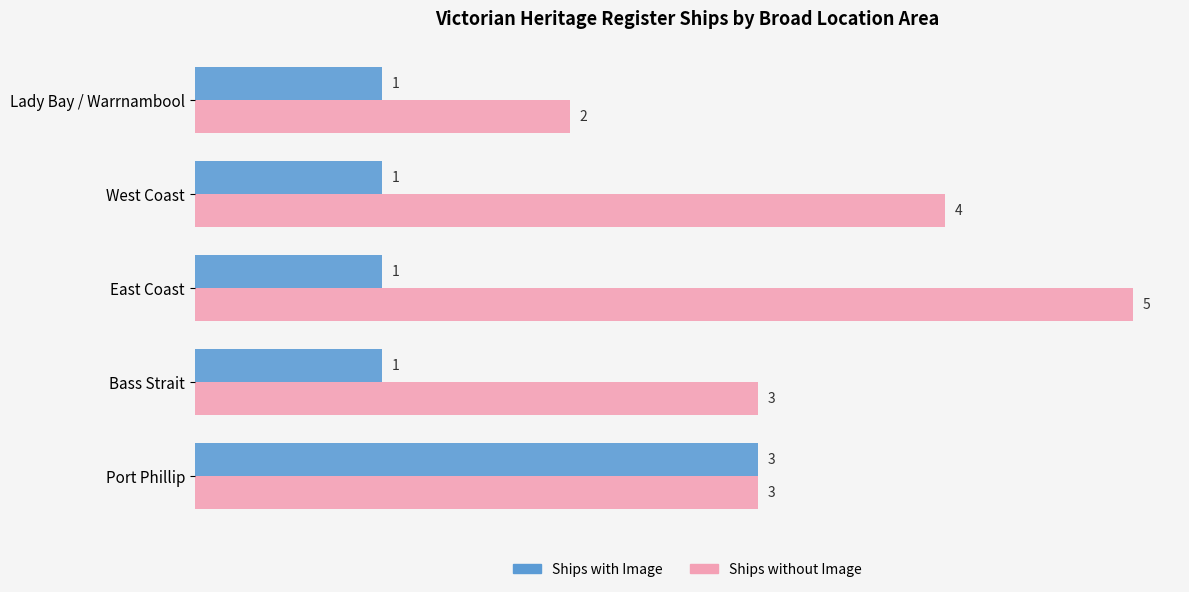

What value does the Ships without Image series have at East Coast?

5